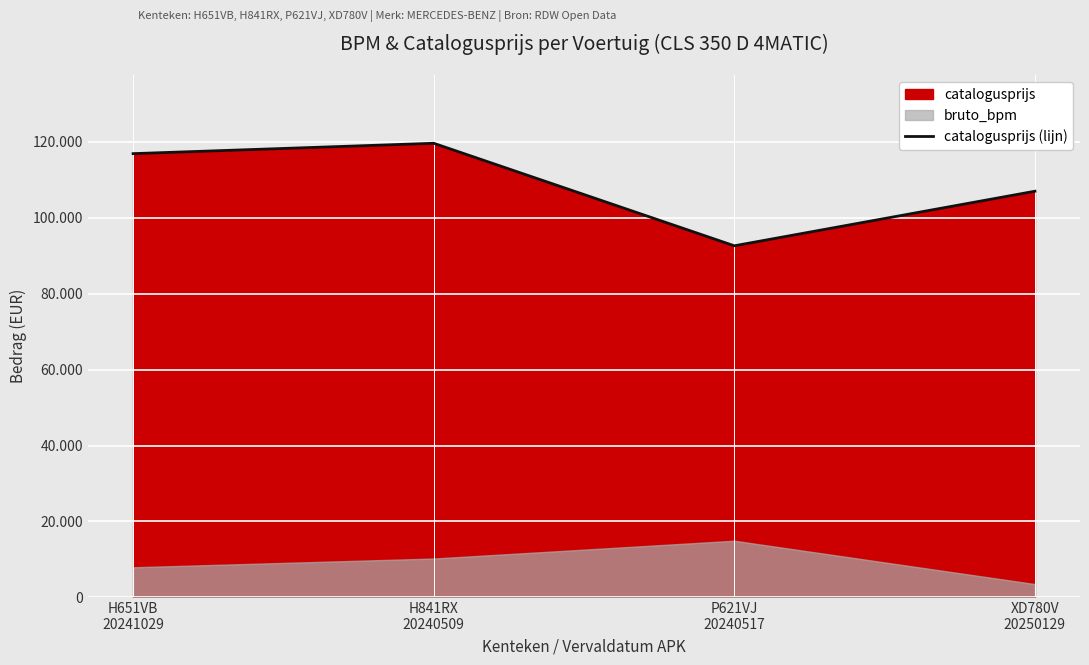

List the labels in order of value, smallest first.

P621VJ
20240517, XD780V
20250129, H651VB
20241029, H841RX
20240509